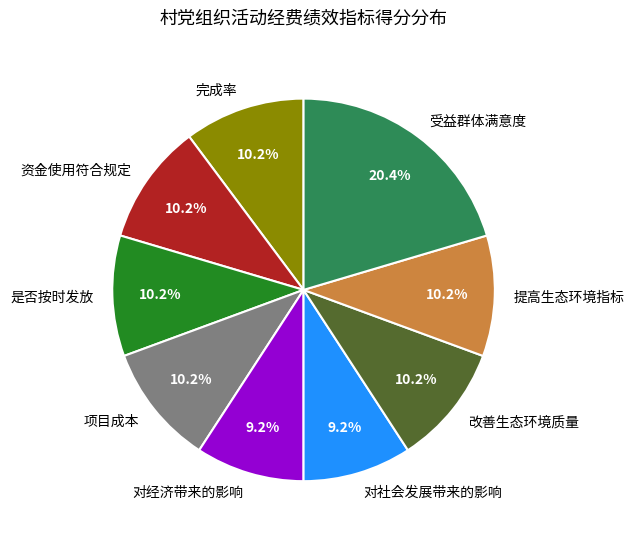

What portion of the pie excludes 对社会发展带来的影响?

90.8%